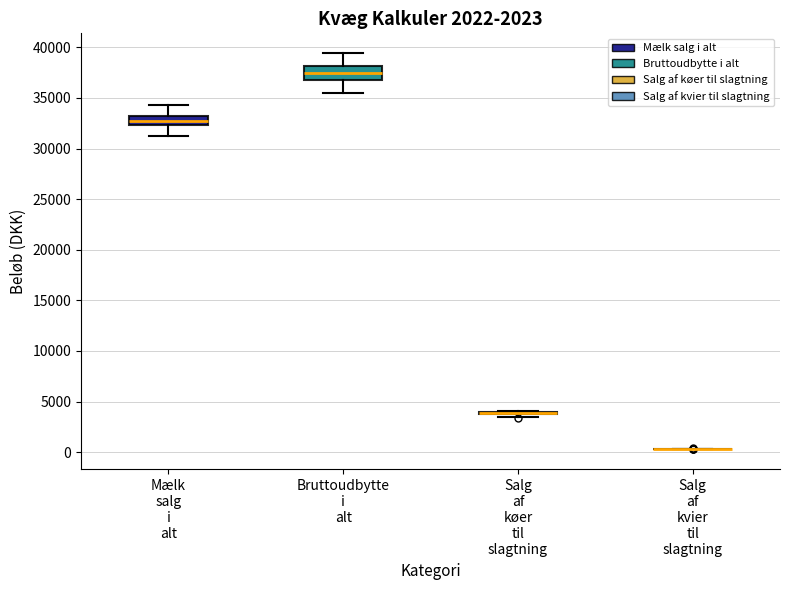

Reading left to right, transcribe this box plot: for each box, give where its median line is, the range the box spans, and where its two whiskers end, as read against the y-axis. The values are not printed on the chart, so give them approximately, as read against the axis.

Mælk salg i alt: median 32500 (inside the box), box 32500 to 33500, whiskers 31000 to 34500
Bruttoudbytte i alt: median 37500, box 36500 to 38000, whiskers 35500 to 39500
Salg af køer til slagtning: box collapsed to a line at 4000, whiskers 3500 to 4000
Salg af kvier til slagtning: box collapsed to a line at 500, whiskers 500 to 500